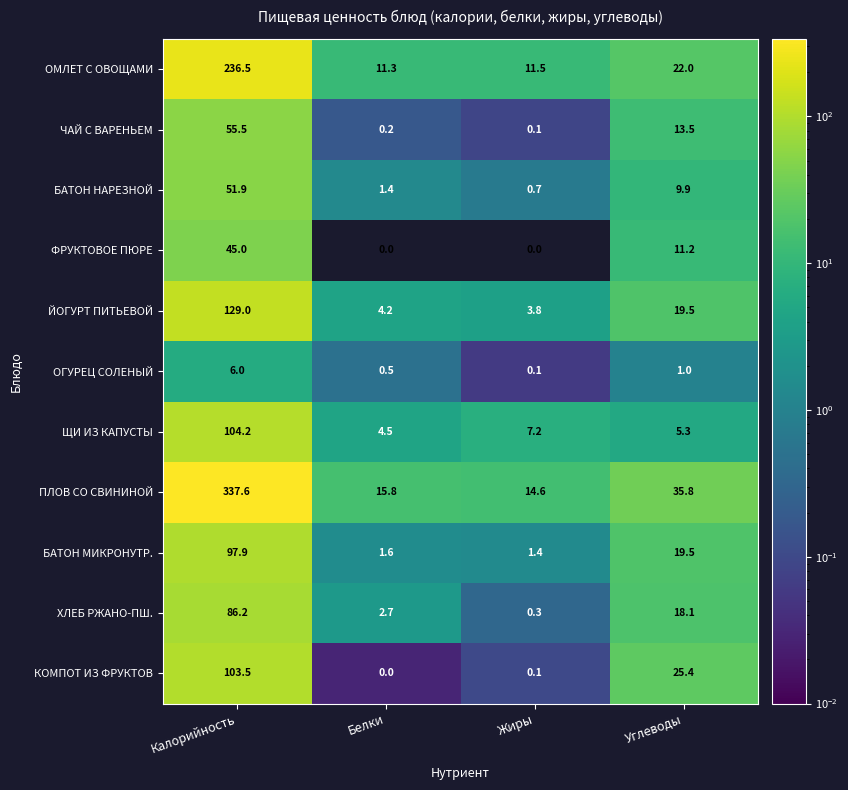

What is the lowest value of the БАТОН МИКРОНУТР. series?

1.4